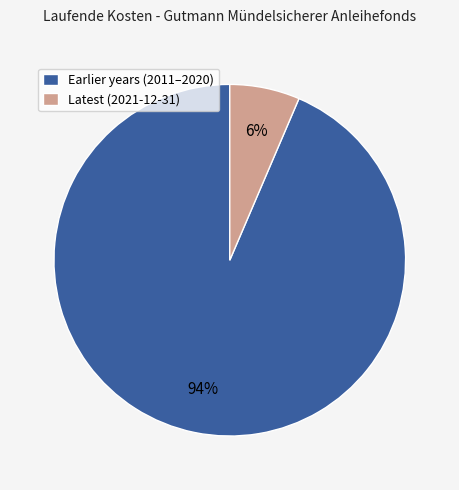

Which slice is the smallest?

Latest (2021-12-31)